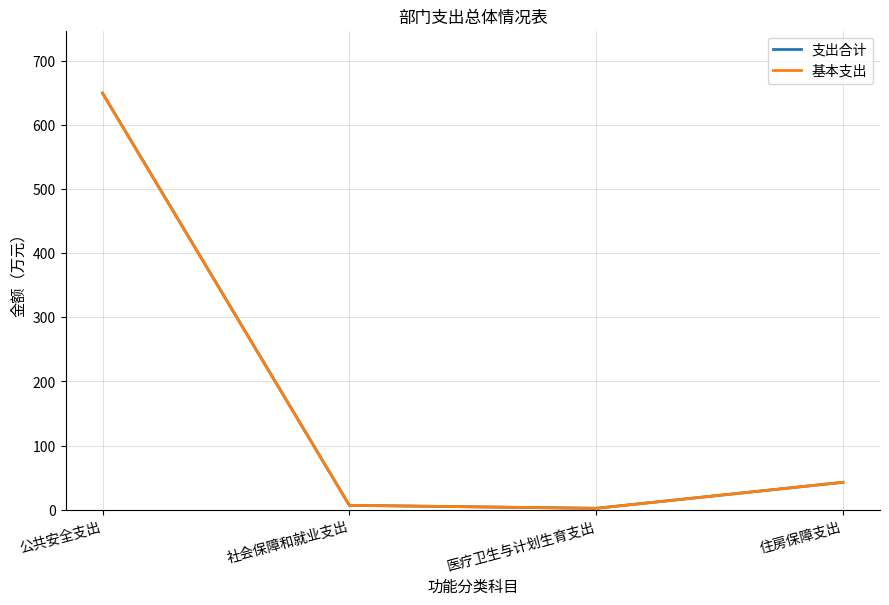

Does the chart display data point markers on the line(s)?

No